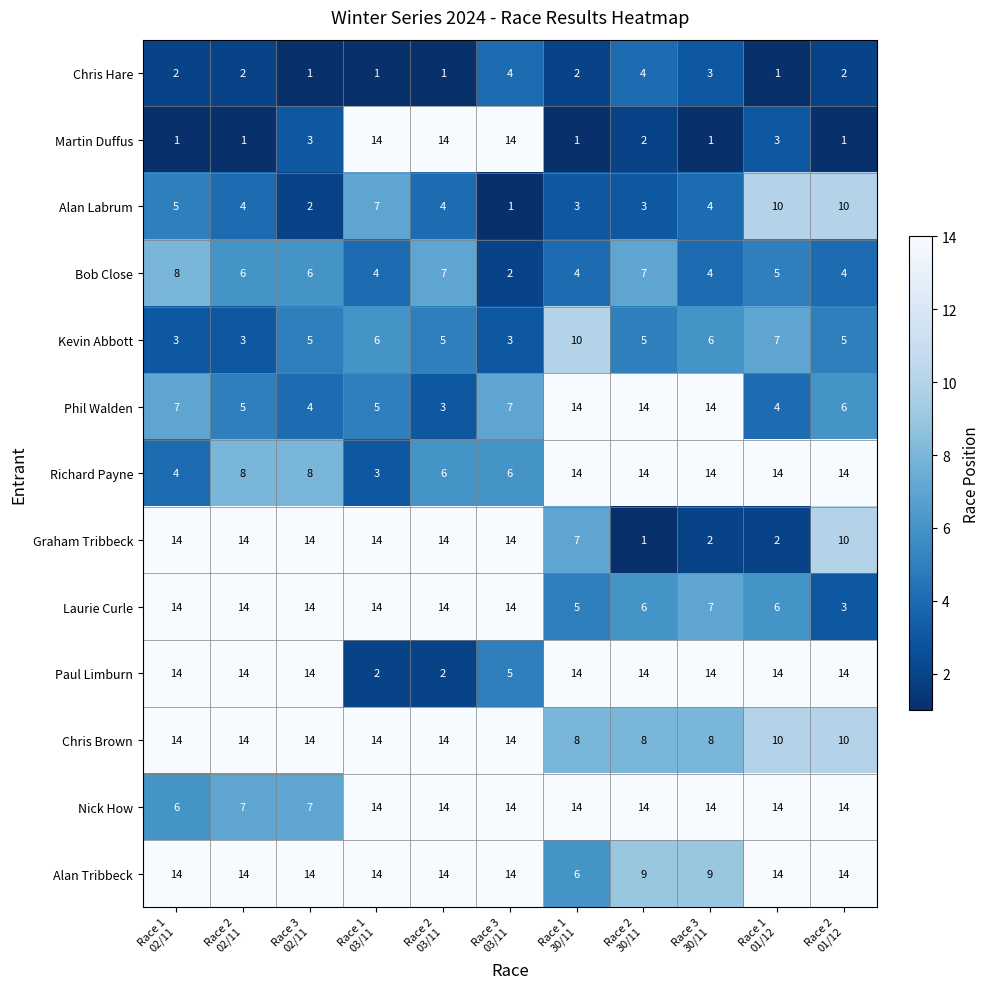

Count the Kevin Abbott values in the range 3 to 6.

9